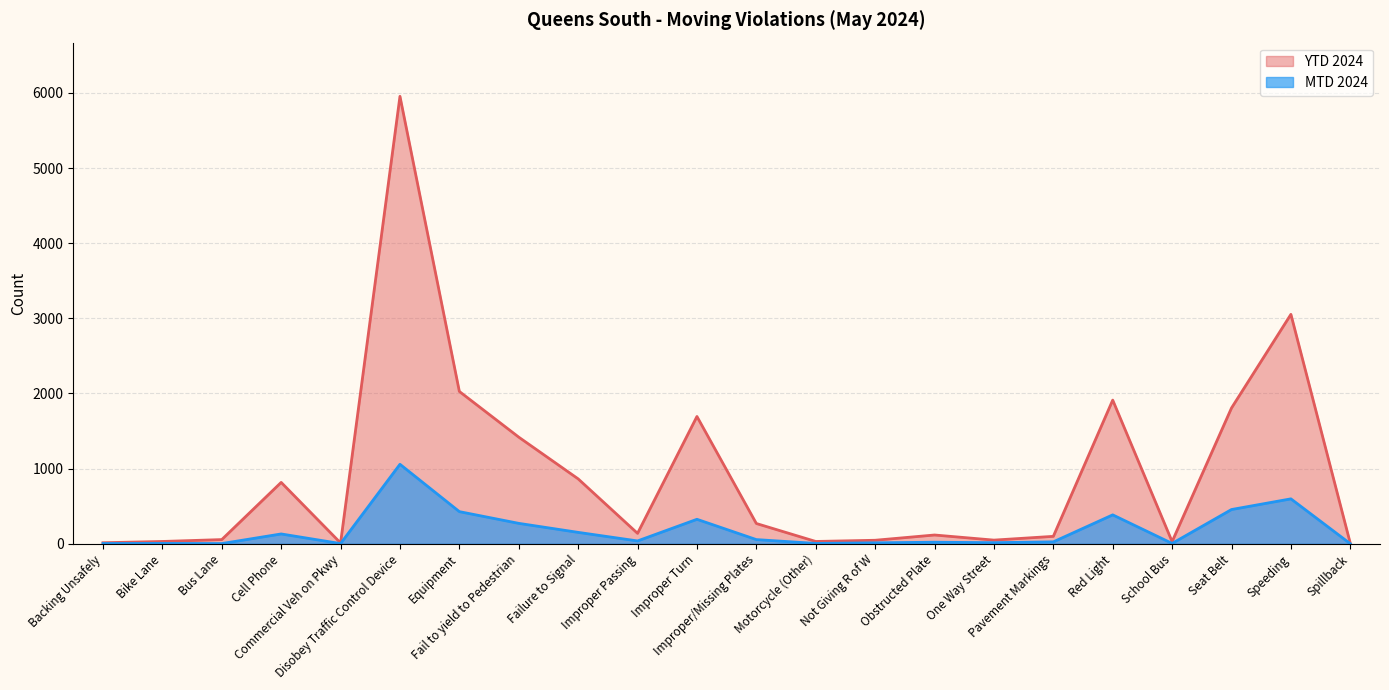

Rank the categories by MTD 2024 value from lowest to highest.

Spillback, Bus Lane, Commercial Veh on Pkwy, Backing Unsafely, Bike Lane, Motorcycle (Other), School Bus, Not Giving R of W, One Way Street, Obstructed Plate, Pavement Markings, Improper Passing, Improper/Missing Plates, Cell Phone, Failure to Signal, Fail to yield to Pedestrian, Improper Turn, Red Light, Equipment, Seat Belt, Speeding, Disobey Traffic Control Device